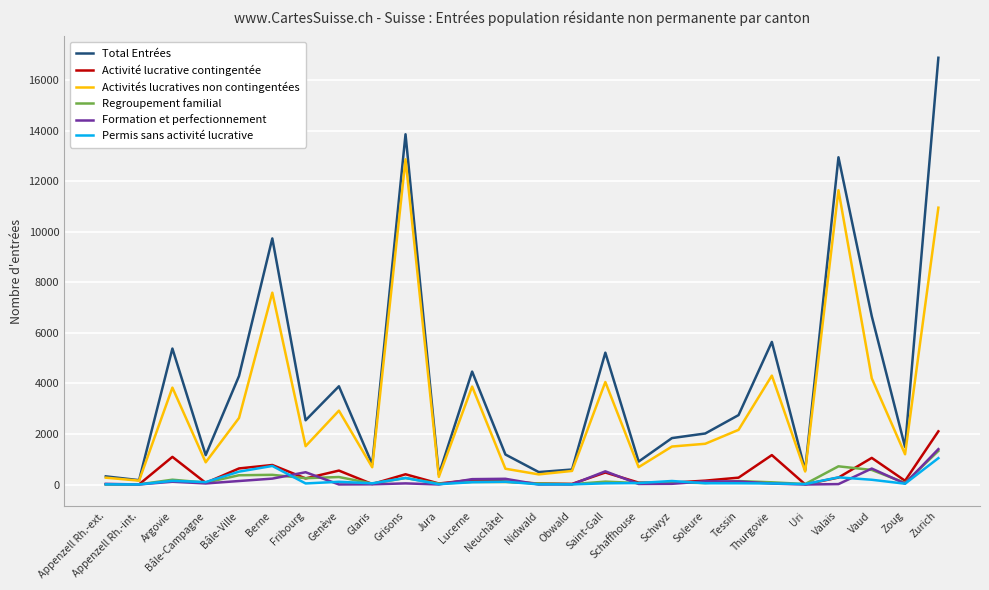

Which series has the largest total across all categories?

Total Entrées